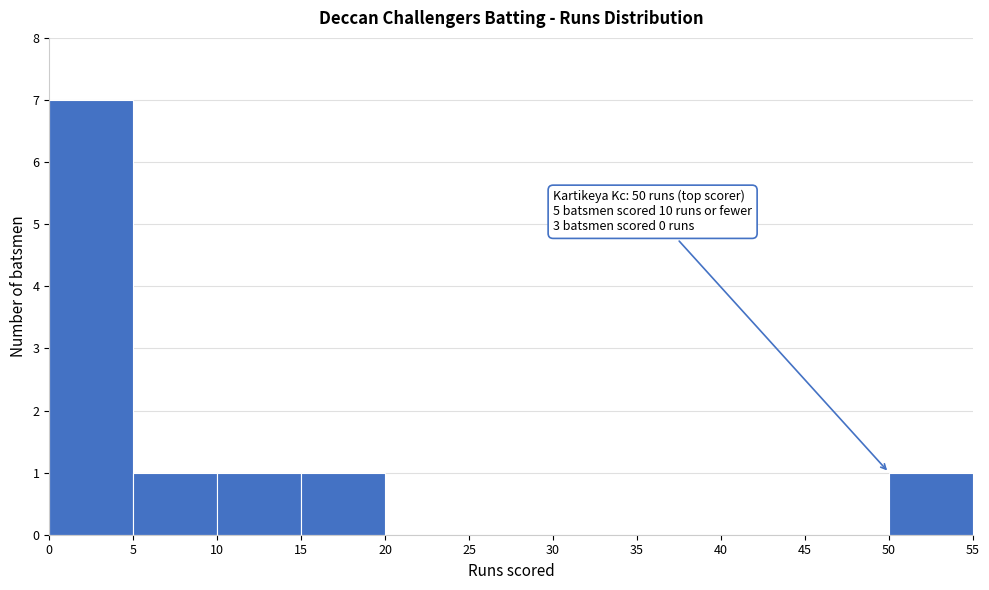

Which range on the x-axis has the tallest bar?

0 to 5